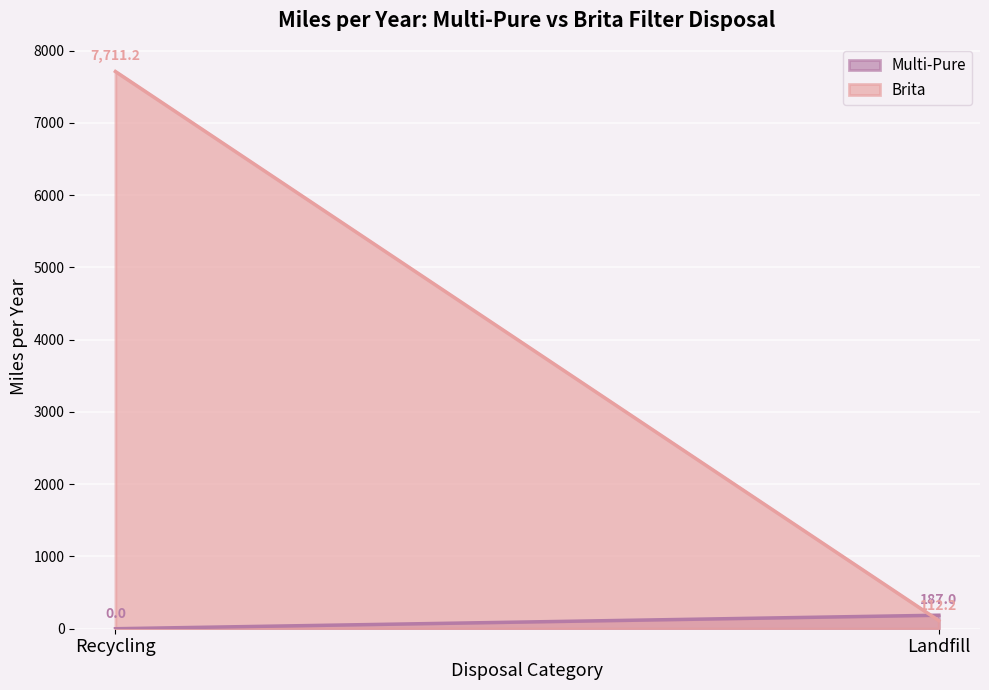

What is the difference between the highest and lowest values at Landfill?

74.8